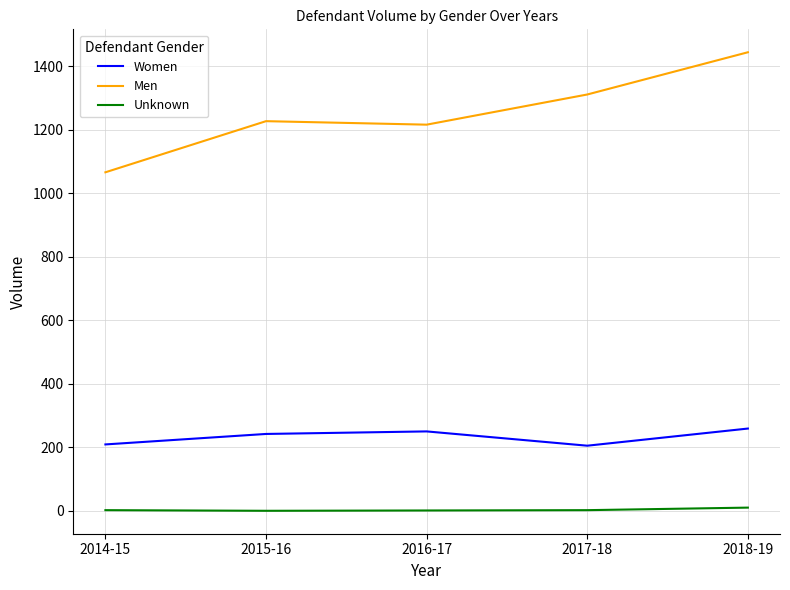

List the series in order of their overall mean, lowest first.

Unknown, Women, Men